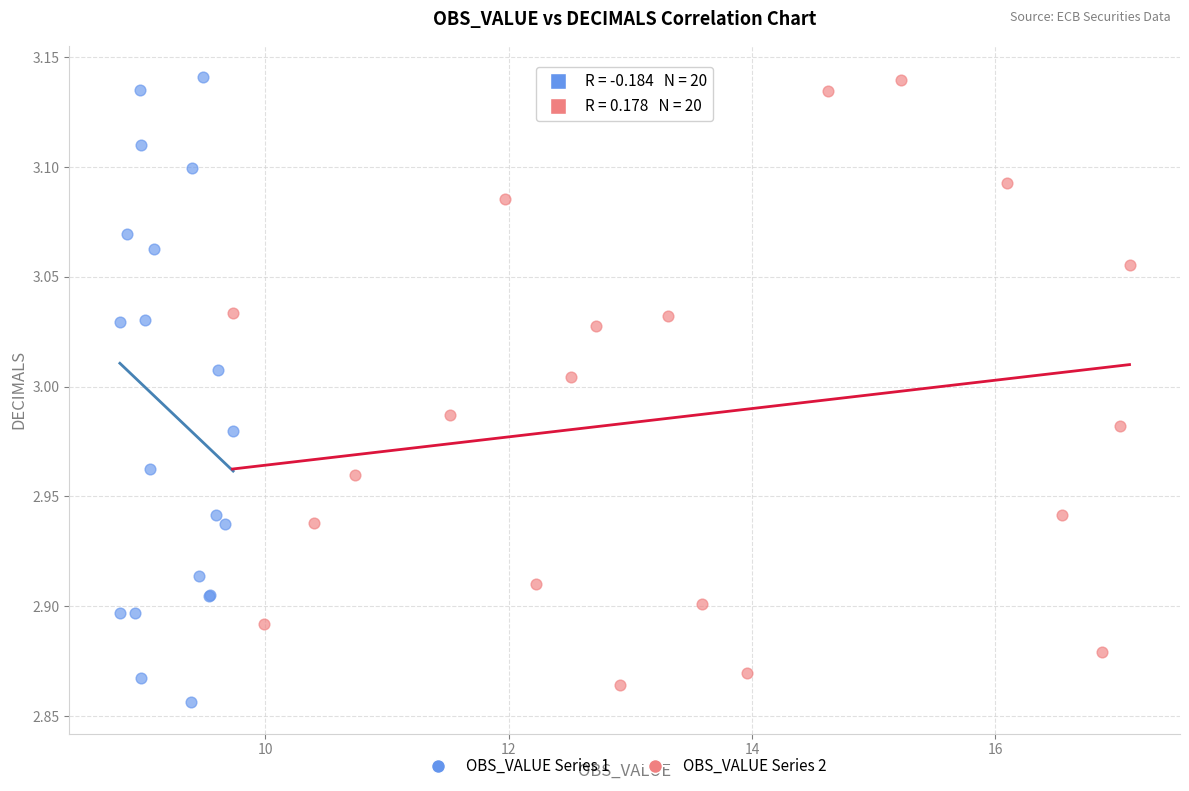

Which series reaches the minimum Y coordinate?

OBS_VALUE Series 1